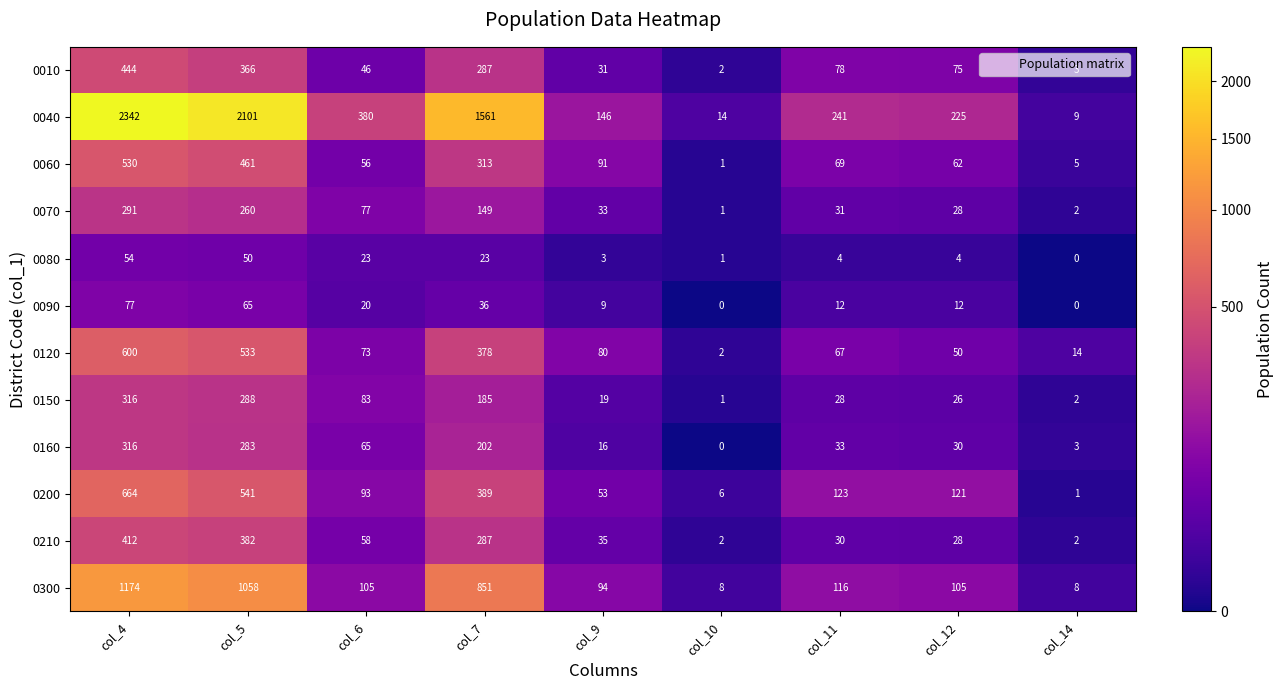

What is the difference between the second highest and second lowest values in the 0040 series?

2087